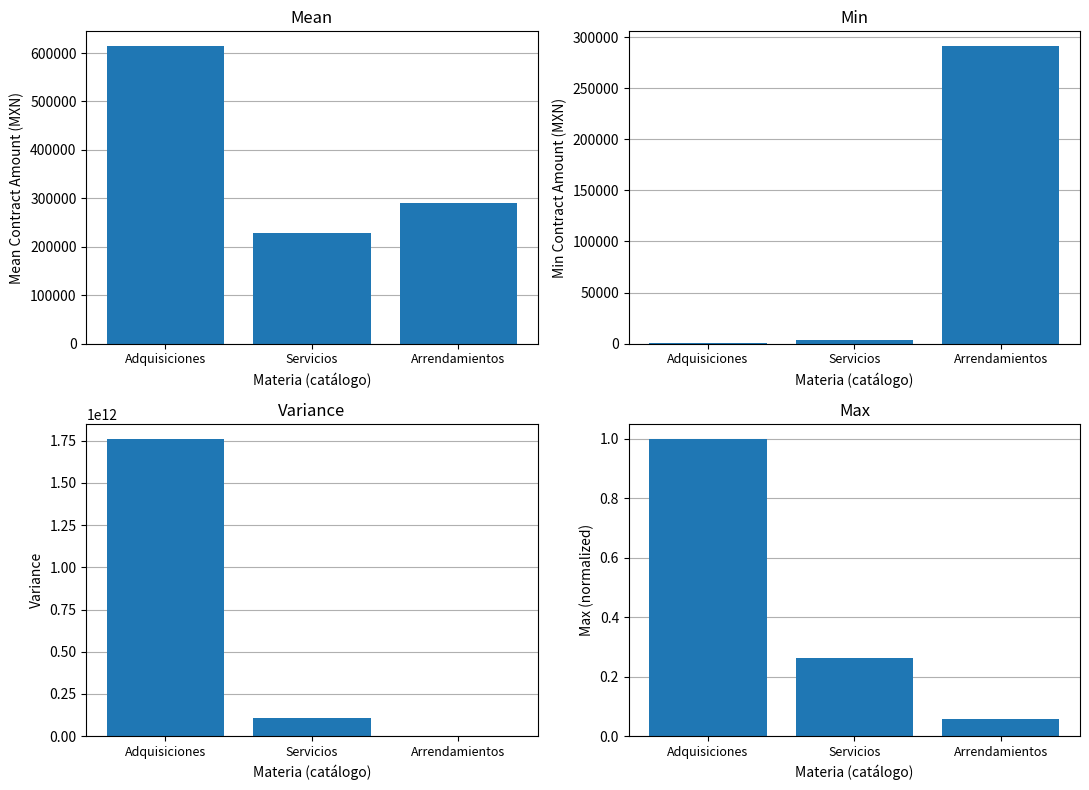

True or false: Variance has a value of 2331988488561.4 at Adquisiciones.

False